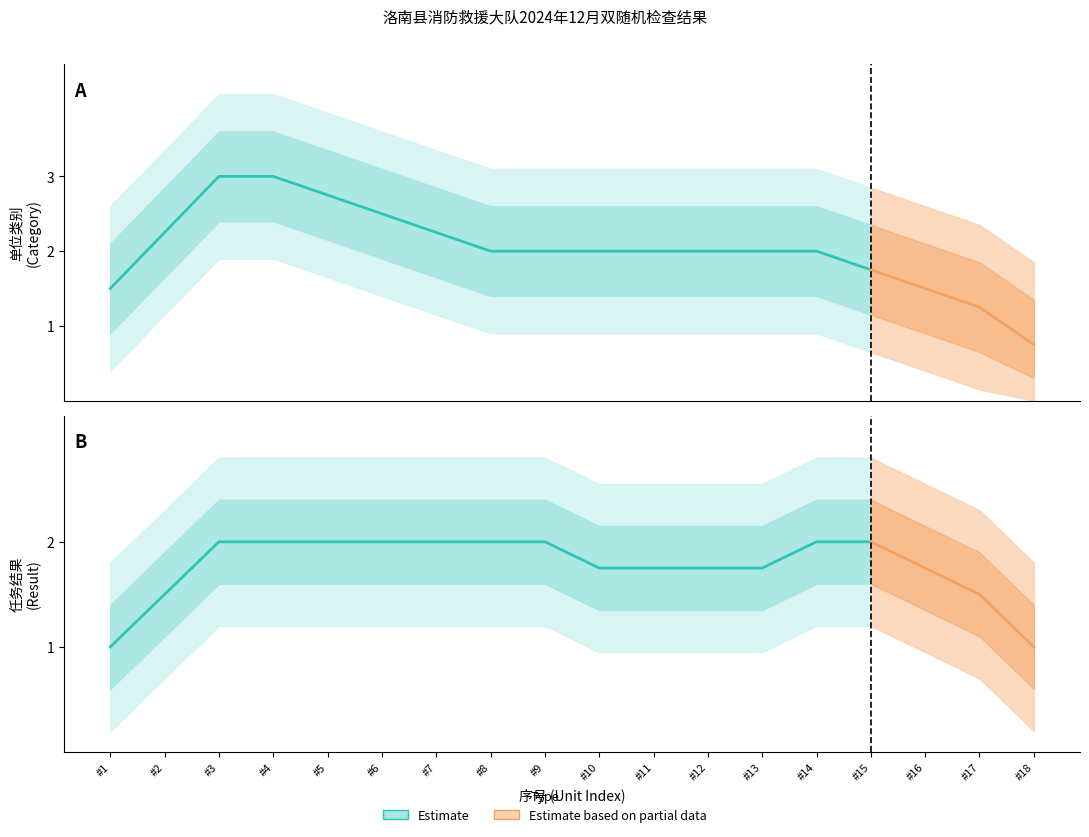

Rank the series at 16 from highest to lowest value.

任务结果(result), 单位类别(category)